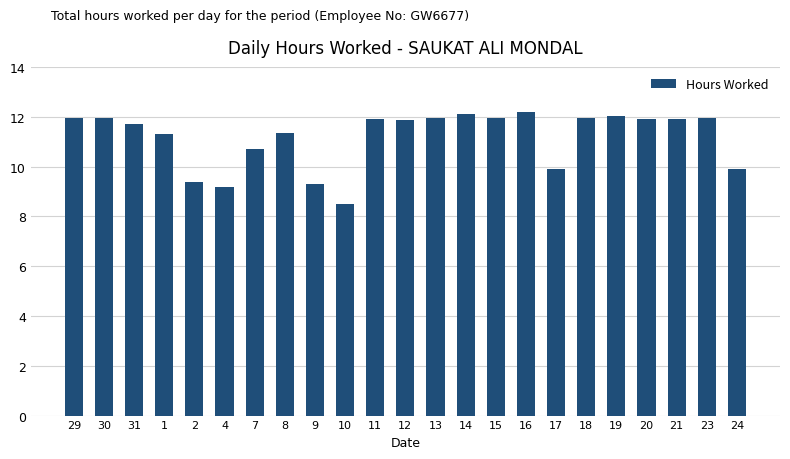

Are the bars grouped side by side (vs. stacked)?

No